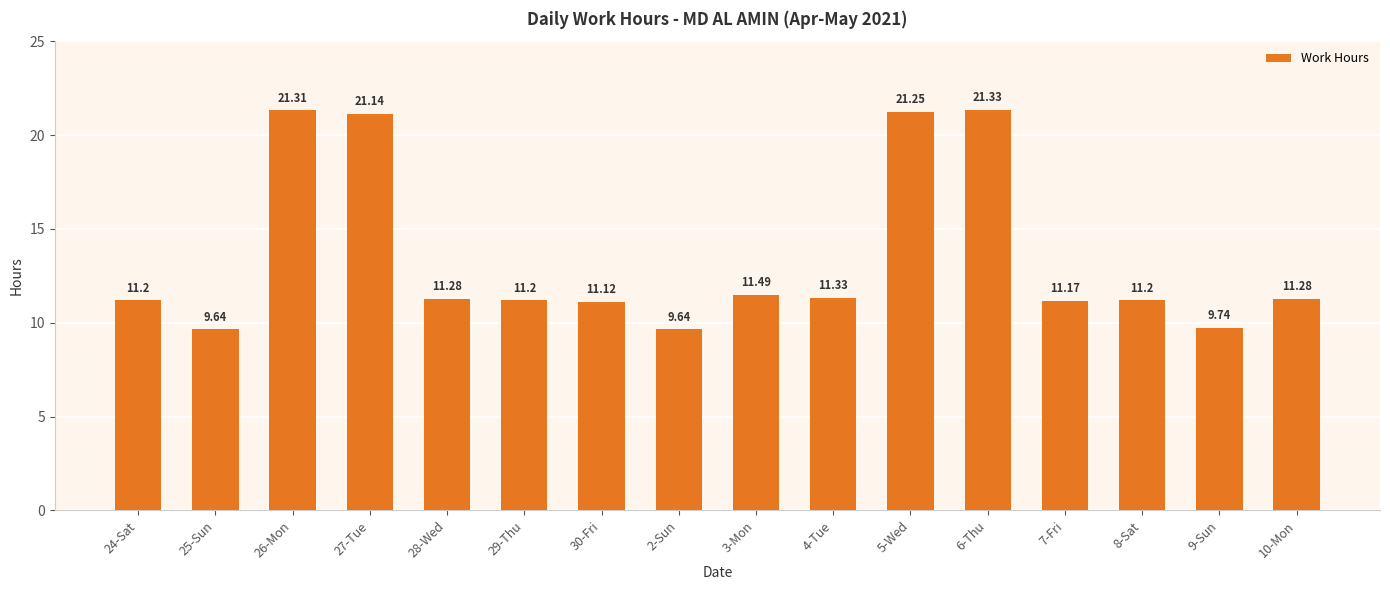

What is the change in value from 5-Wed to 9-Sun?

-11.5